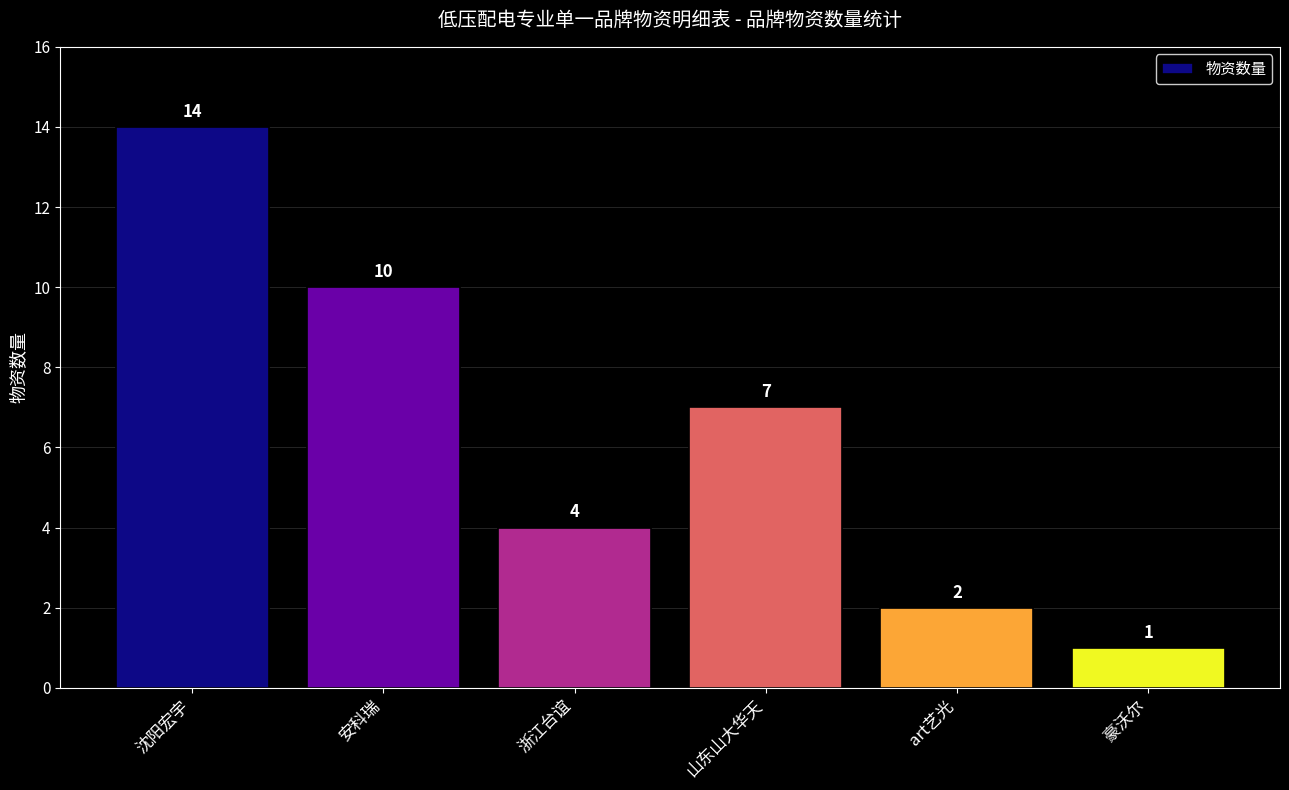

List the labels in order of value, largest first.

沈阳宏宇, 安科瑞, 山东山大华天, 浙江台谊, art艺光, 豪沃尔